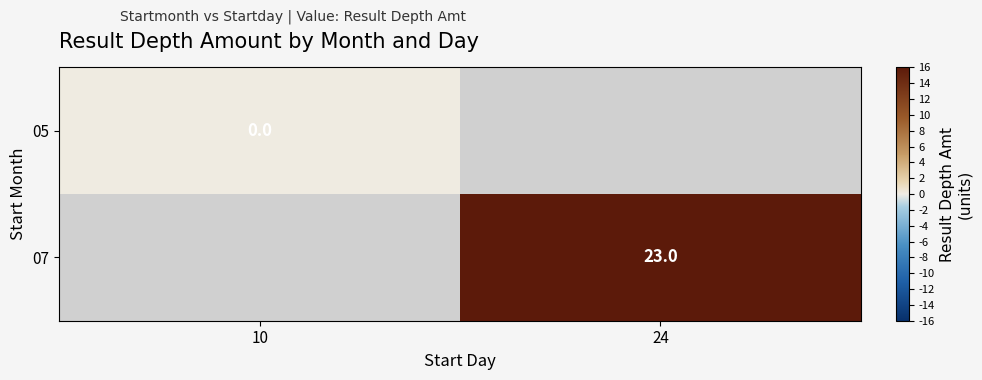

True or false: 07 has a value of 23 at 24.

True